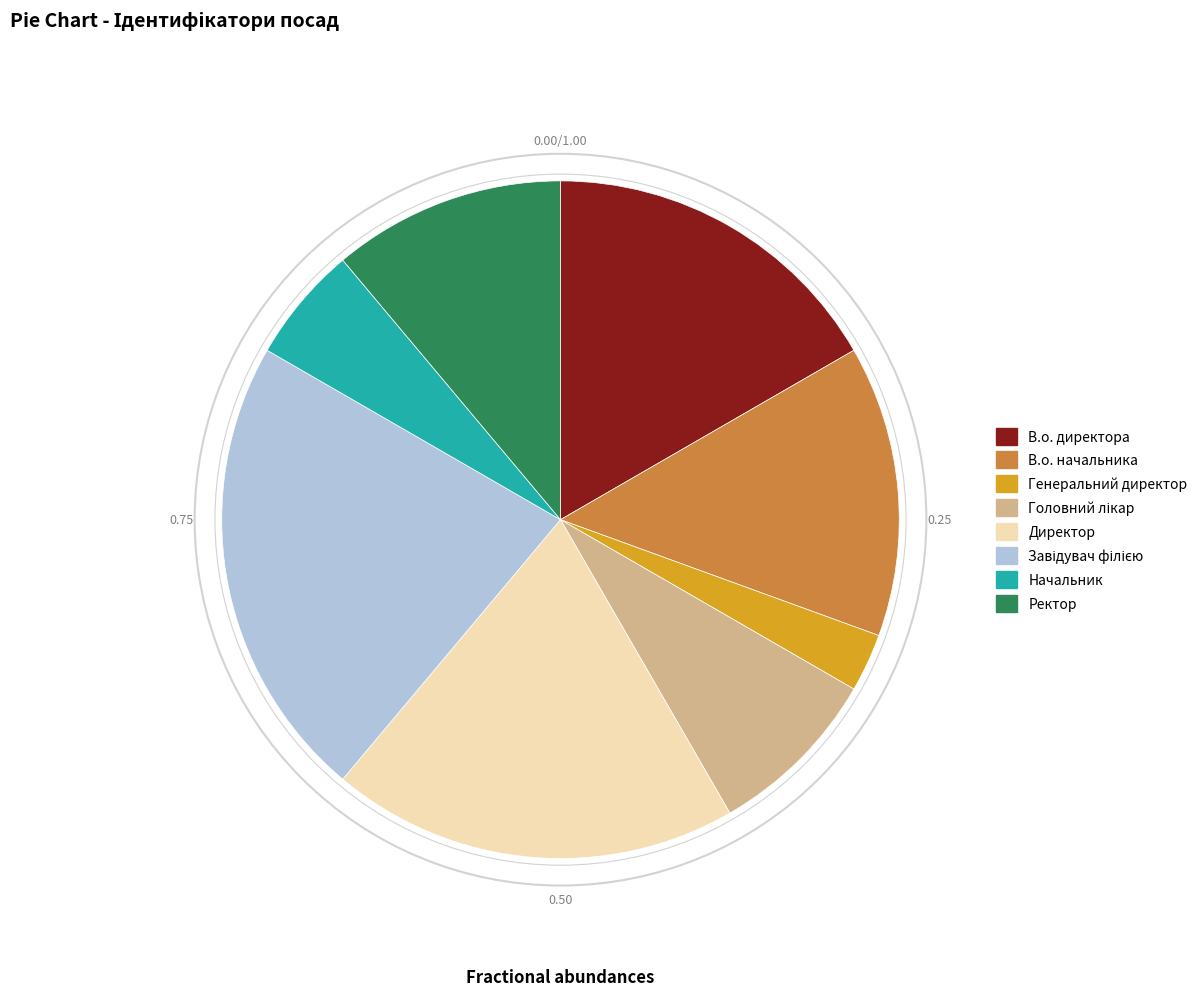

Is there a majority slice in this chart?

No